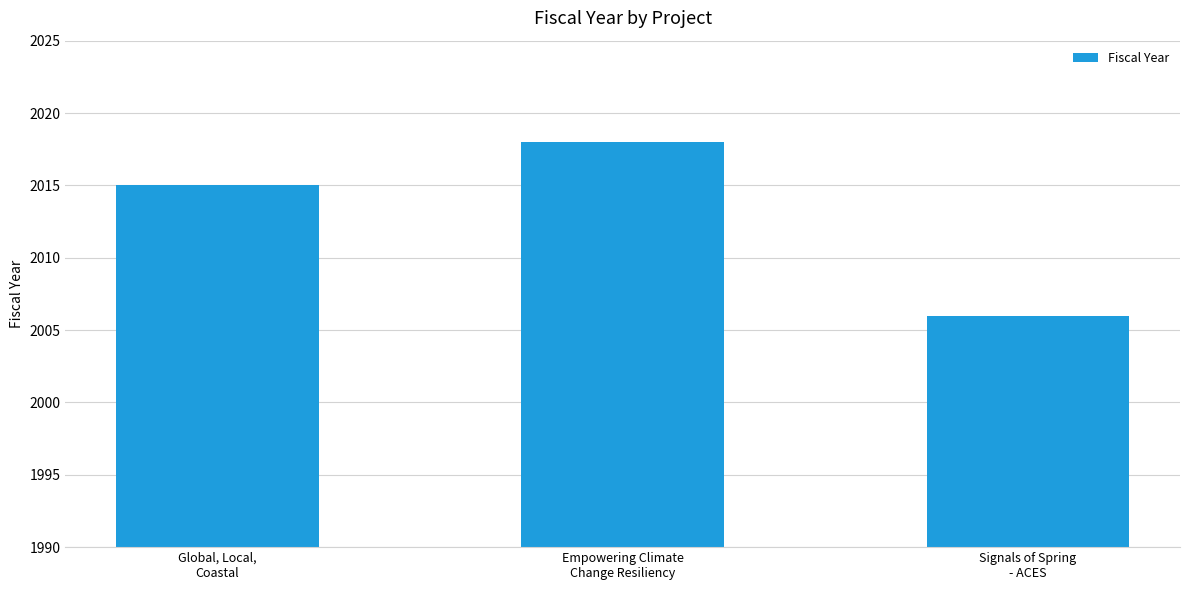

True or false: the data shows 1189 at Global, Local,
Coastal.

False